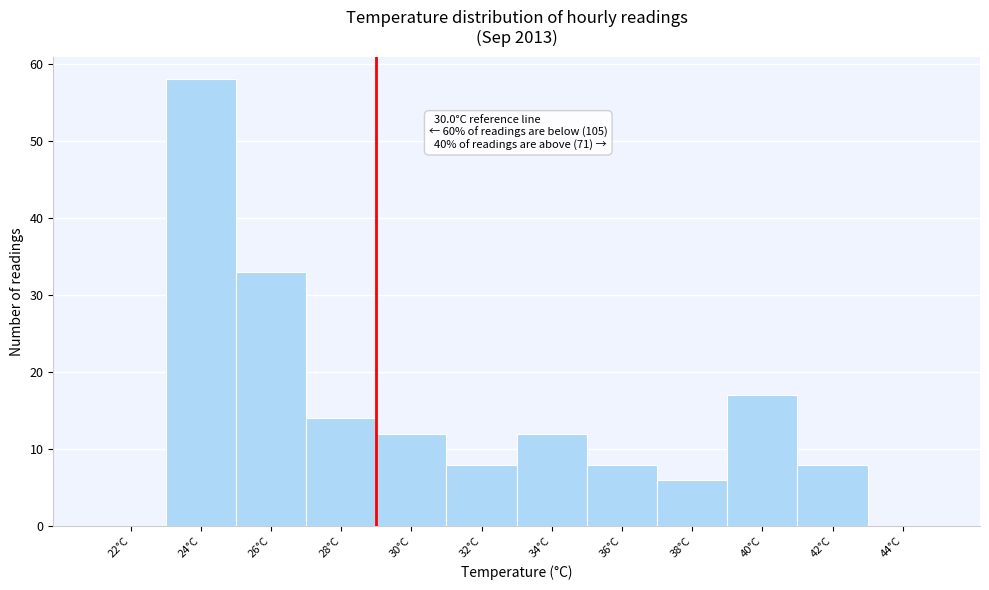

Reading left to right, list all the values displayed in this chart.

22°C=0	24°C=58	26°C=33	28°C=14	30°C=12	32°C=8	34°C=12	36°C=8	38°C=6	40°C=17	42°C=8	44°C=0